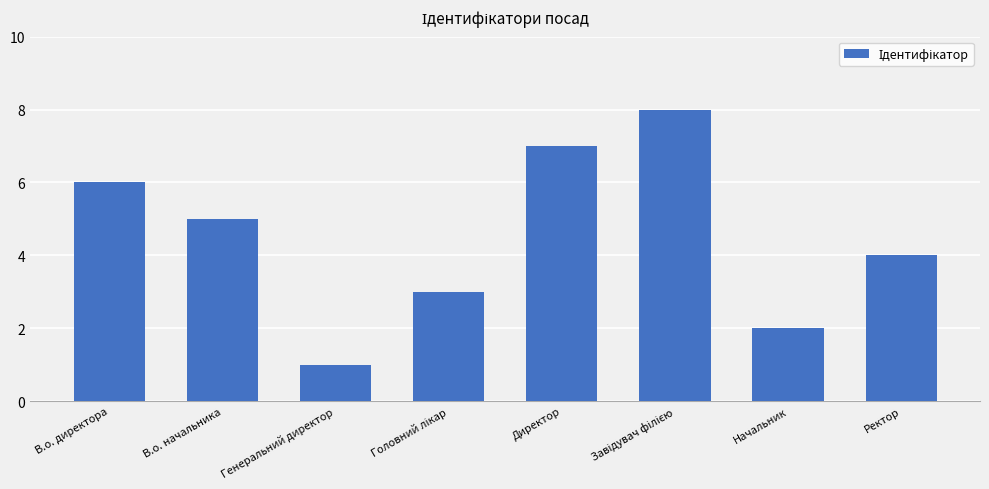

What is the sum of all values?

36